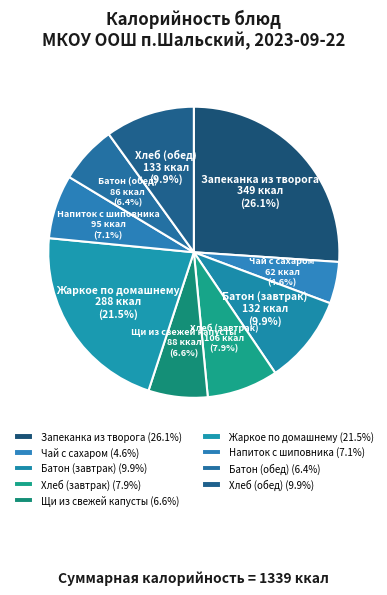

Is it true that Хлеб (завтрак) is 8% of the pie?

True